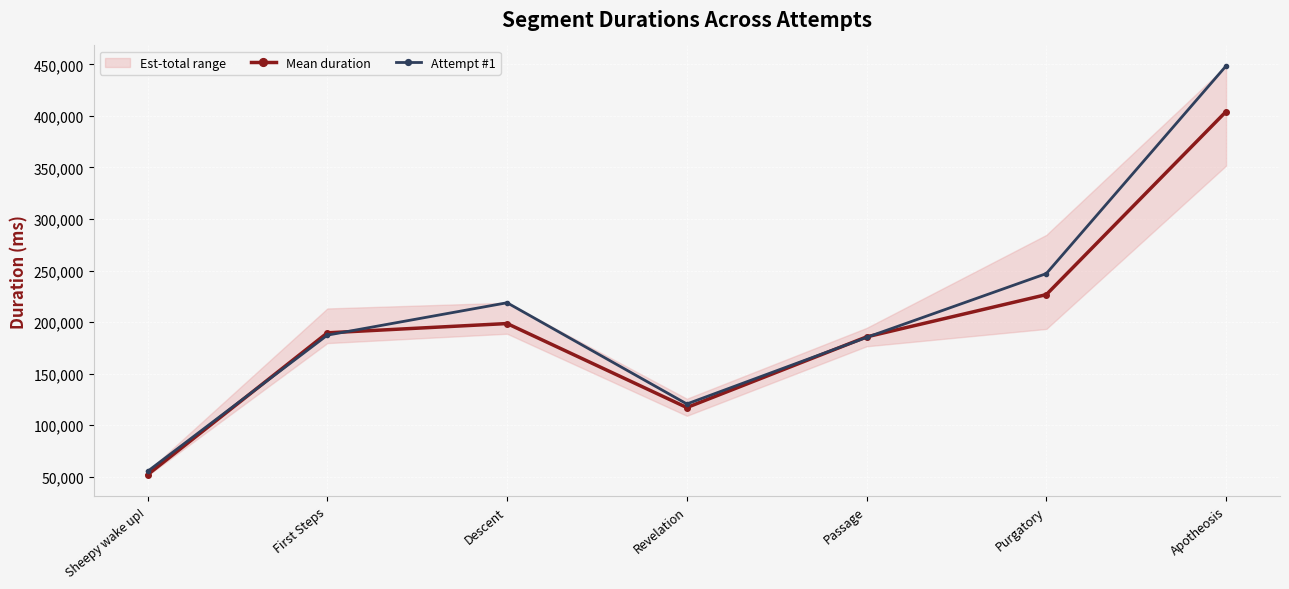

What is the label of the 2nd point from the left?

First Steps